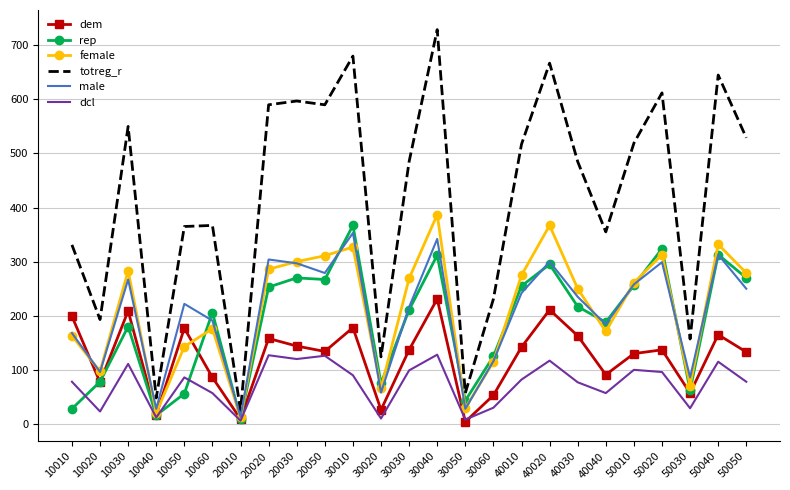

How many categories are shown in the chart?

25